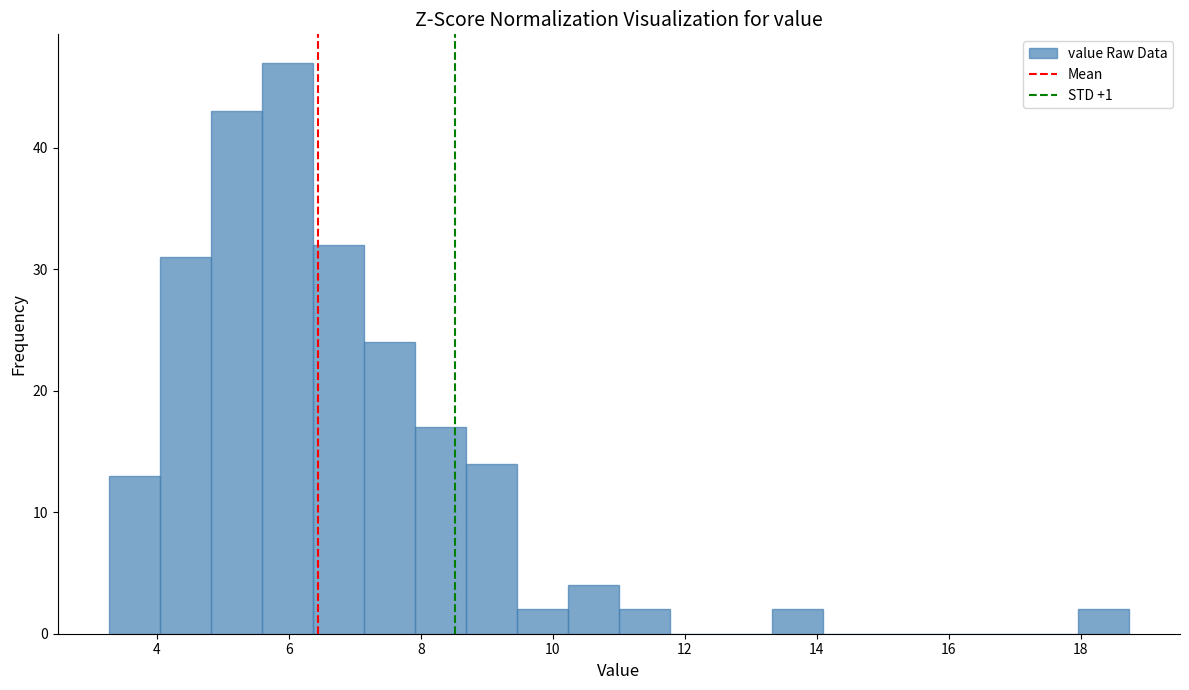

Around what value on the x-axis is the tallest bar? Give the approximate position of its centre, as read against the axis.

6.0